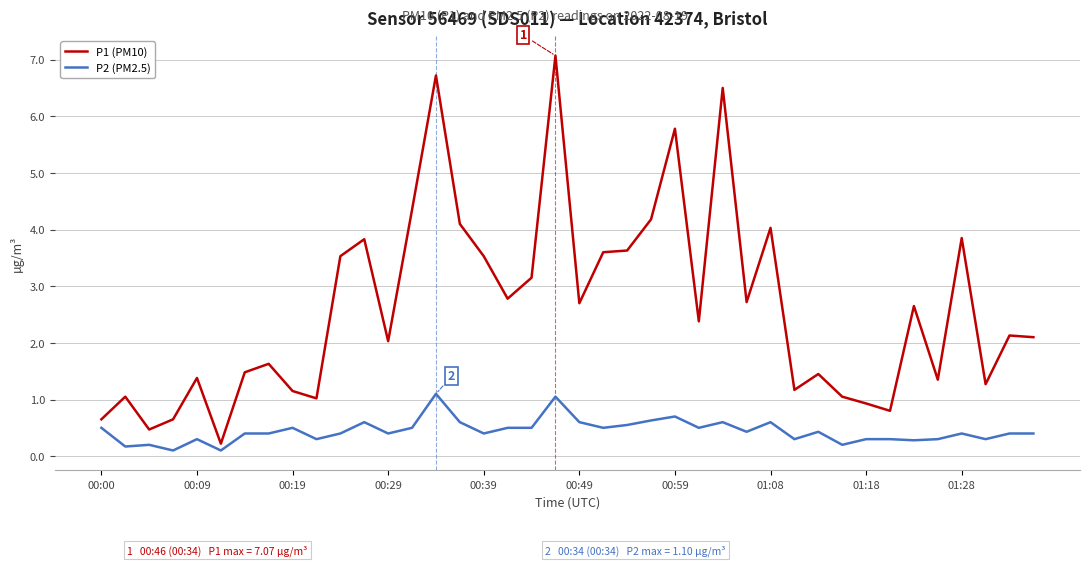

What is the difference between the maximum and minimum values in the P2 (PM2.5) series?

1.0